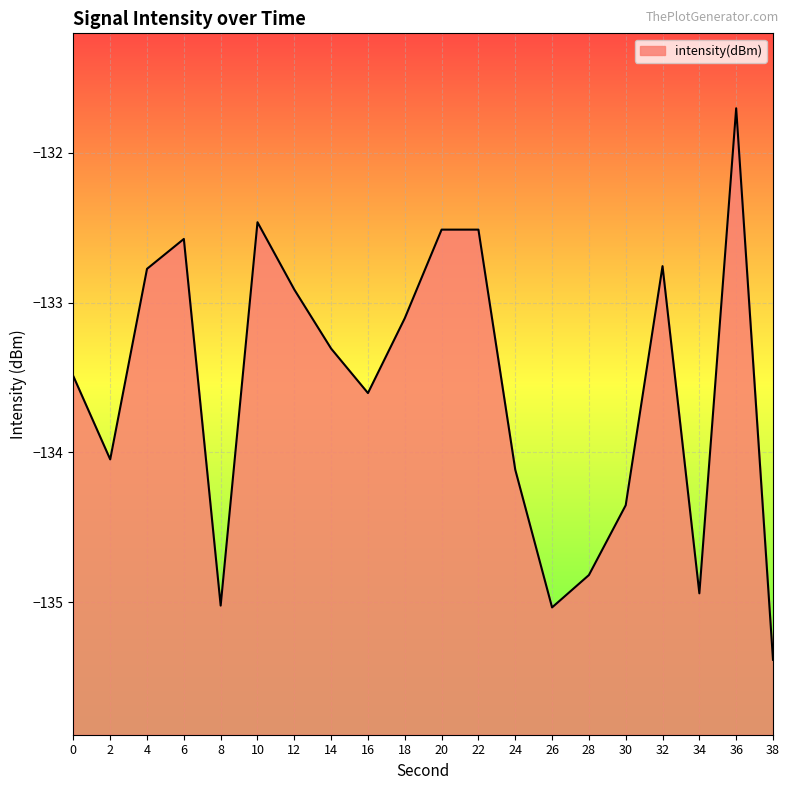

How many lines are shown in the chart?

1